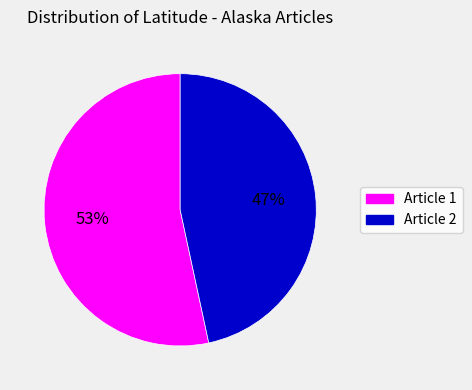

Which slice is the largest?

Article 1